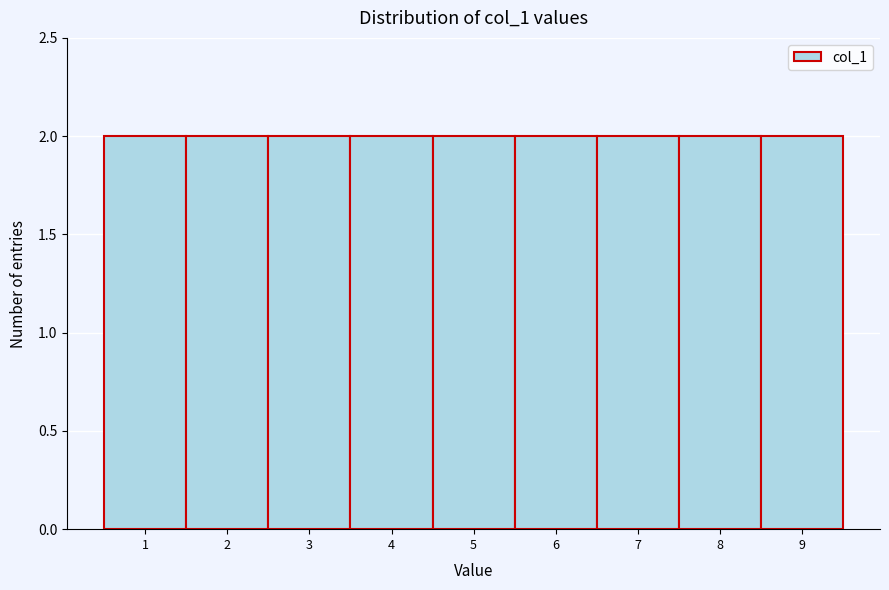

How tall is the bar that spans 3.5 to 4.5 on the x-axis? The values are not printed on the chart, so give them approximately, as read against the axis.

2